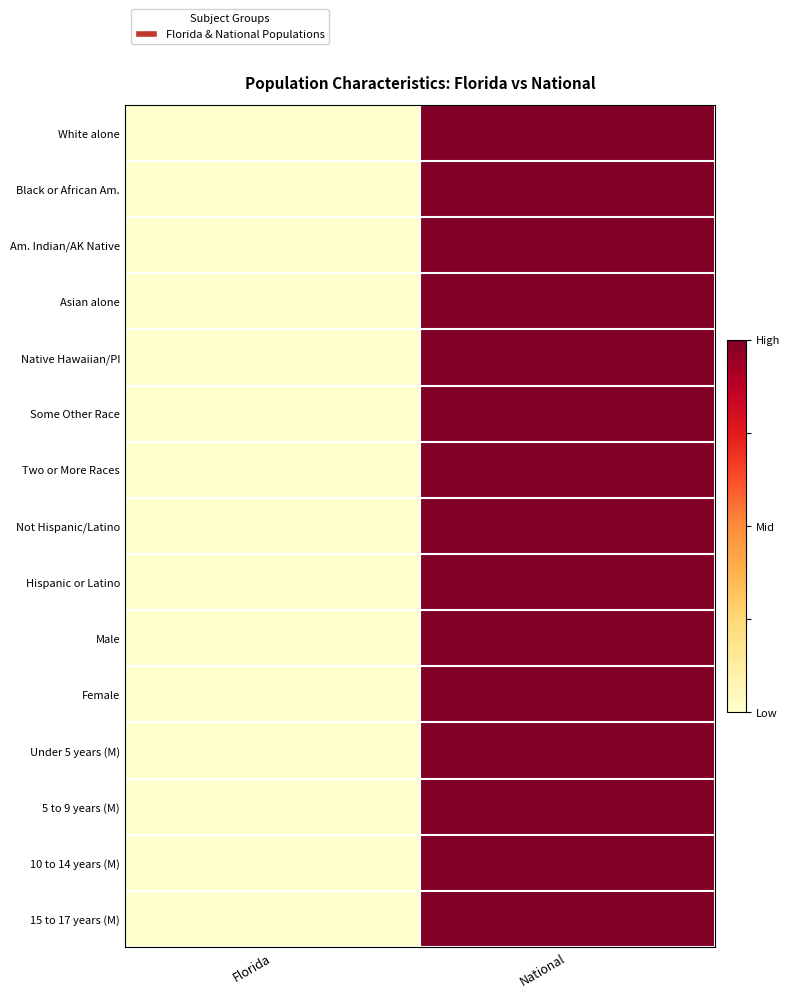

Reading left to right, extract all data points from this chart.

White alone: Florida=0.0	National=1.0
Black or African Am.: Florida=0.0	National=1.0
Am. Indian/AK Native: Florida=0.0	National=1.0
Asian alone: Florida=0.0	National=1.0
Native Hawaiian/PI: Florida=0.0	National=1.0
Some Other Race: Florida=0.0	National=1.0
Two or More Races: Florida=0.0	National=1.0
Not Hispanic/Latino: Florida=0.0	National=1.0
Hispanic or Latino: Florida=0.0	National=1.0
Male: Florida=0.0	National=1.0
Female: Florida=0.0	National=1.0
Under 5 years (M): Florida=0.0	National=1.0
5 to 9 years (M): Florida=0.0	National=1.0
10 to 14 years (M): Florida=0.0	National=1.0
15 to 17 years (M): Florida=0.0	National=1.0